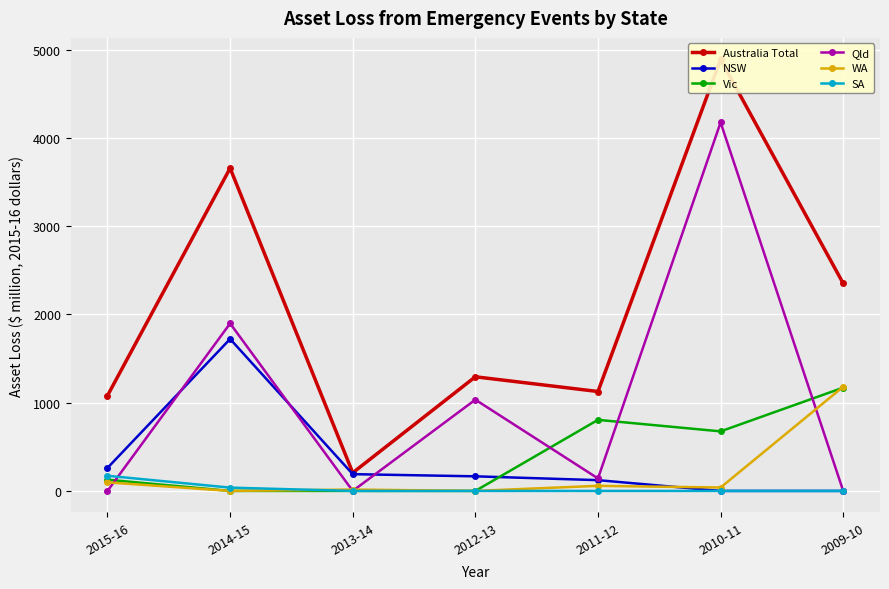

How many lines are shown in the chart?

6